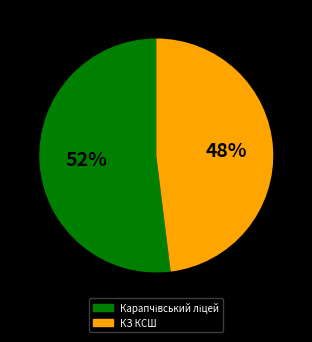

Is it true that КЗ КСШ is 48% of the pie?

True